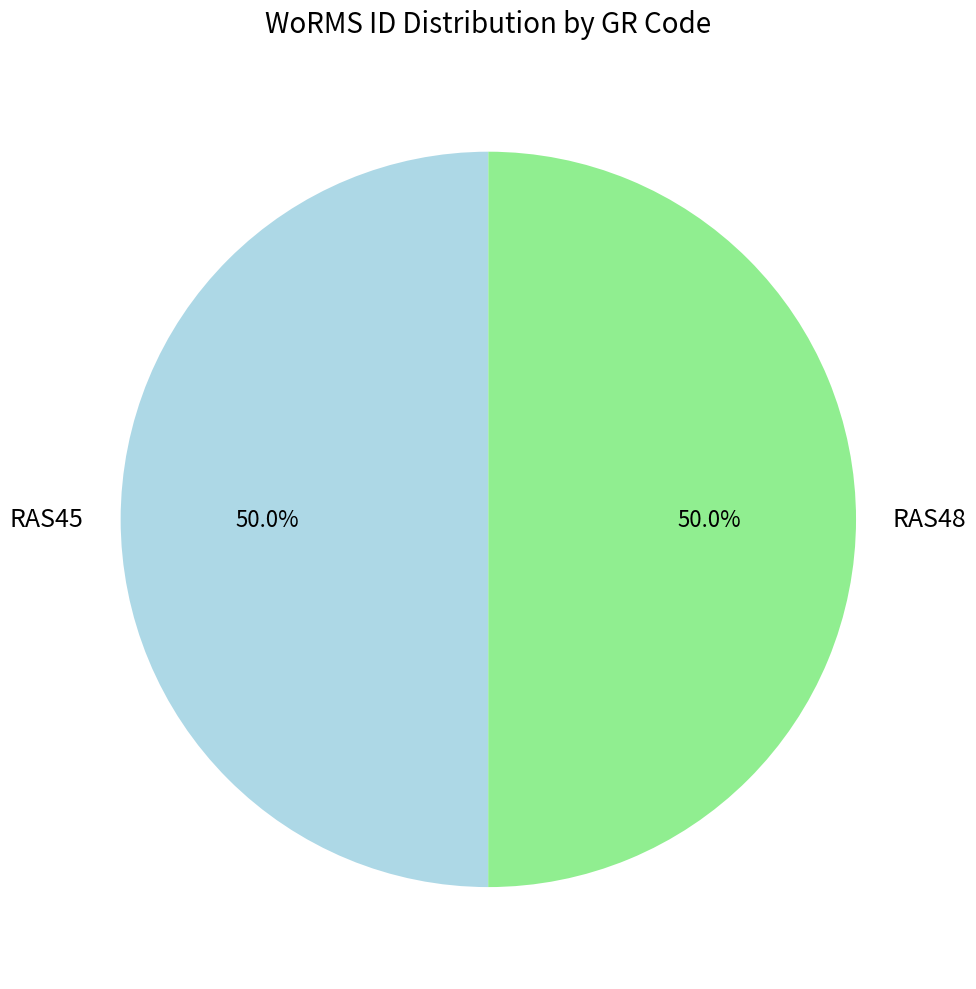

What percentage is NOT represented by RAS48?

50.0%